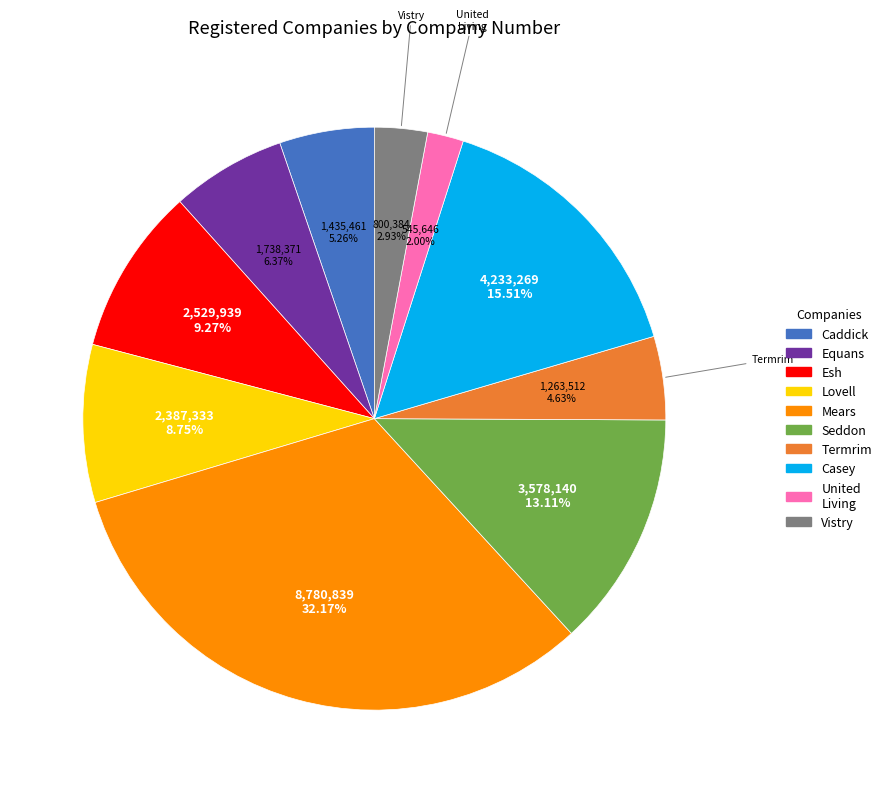

Is there any slice that represents more than half of the pie?

No